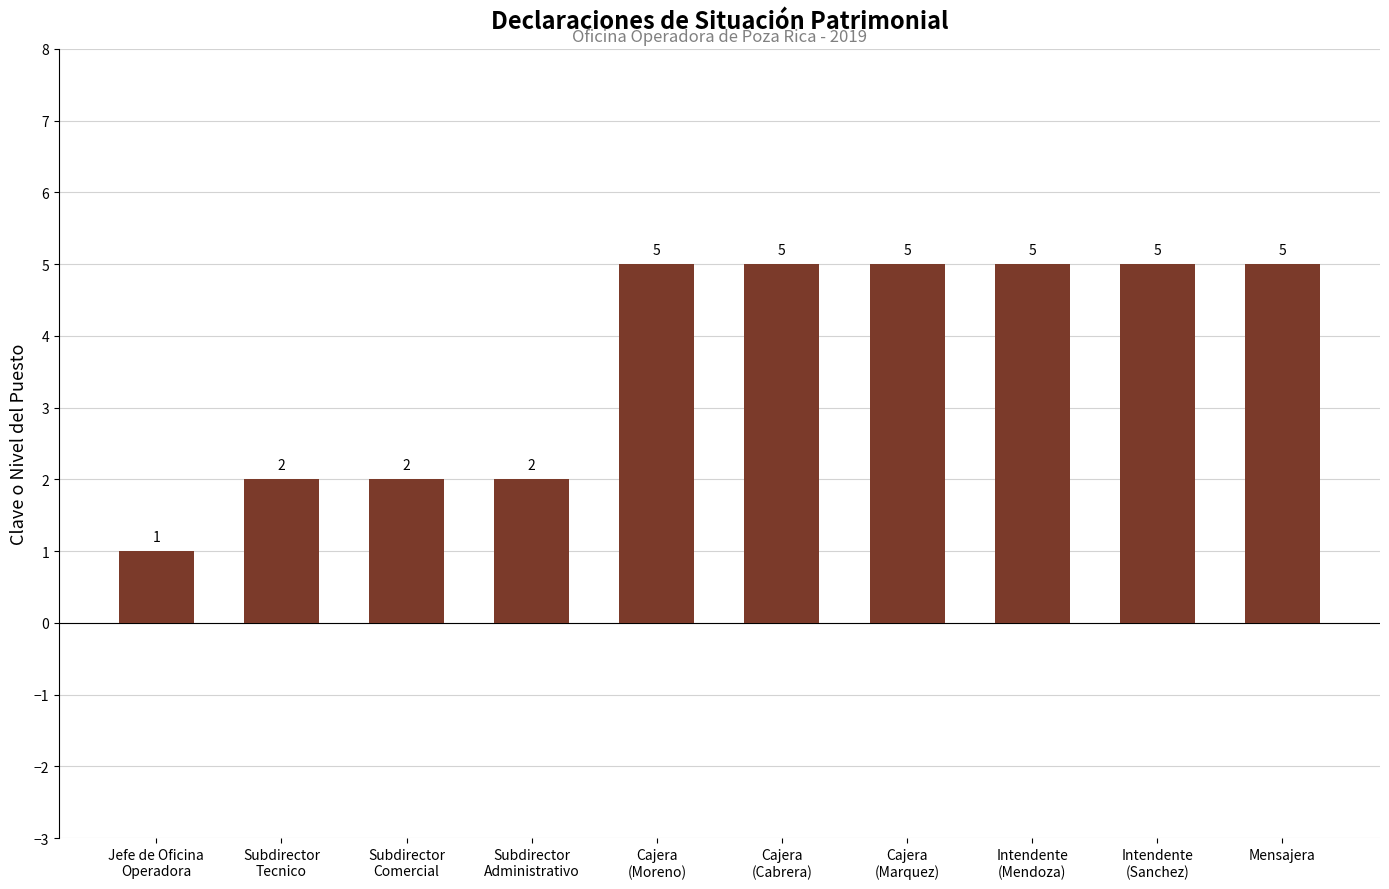

Reading right to left, what are all the values shown in this chart?

5	5	5	5	5	5	2	2	2	1